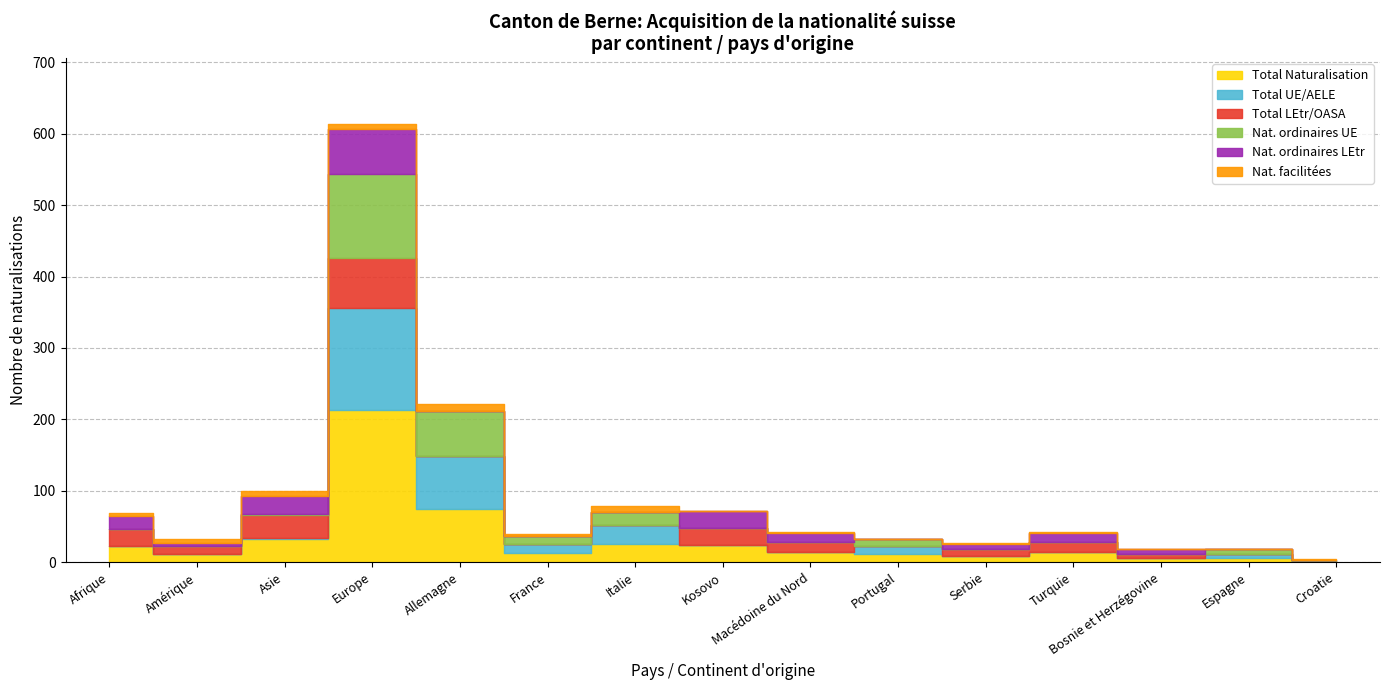

How many values in the Total Naturalisation series exceed 14?

6